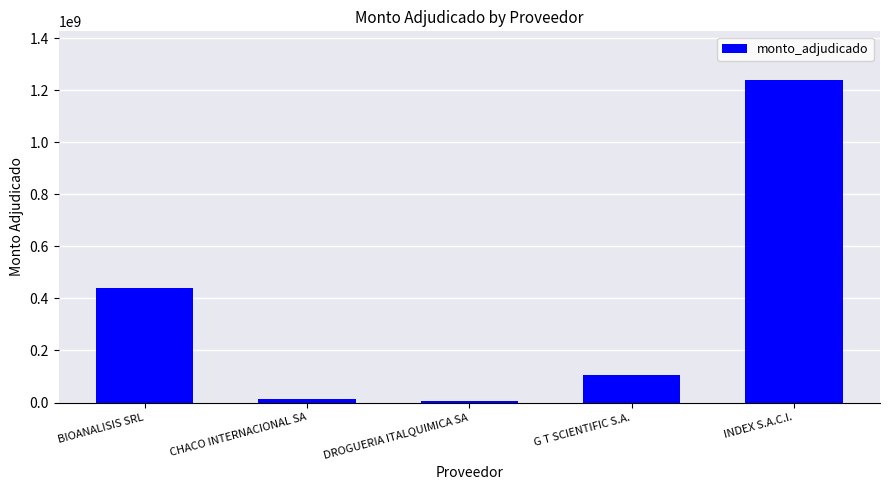

Reading right to left, what are all the values shown in this chart?

1240231300	107680000	5911500	14813100	439641800